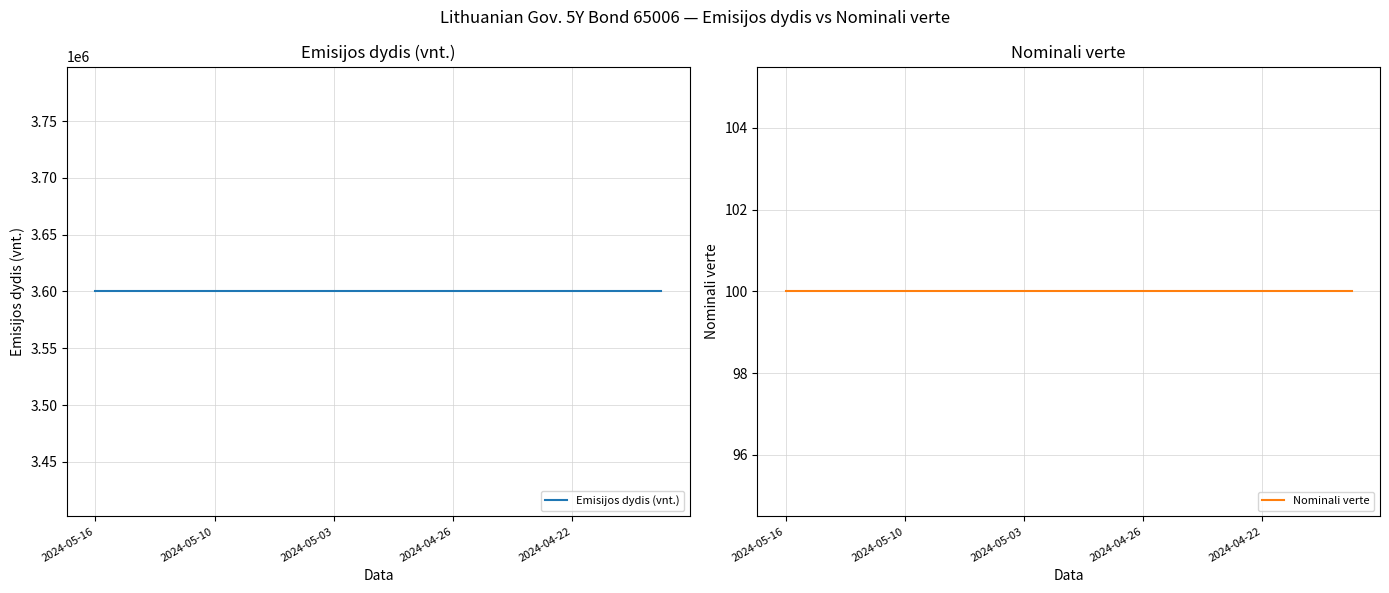

At 19, list the series in order from largest to smallest.

Emisijos dydis (vnt.), Nominali verte